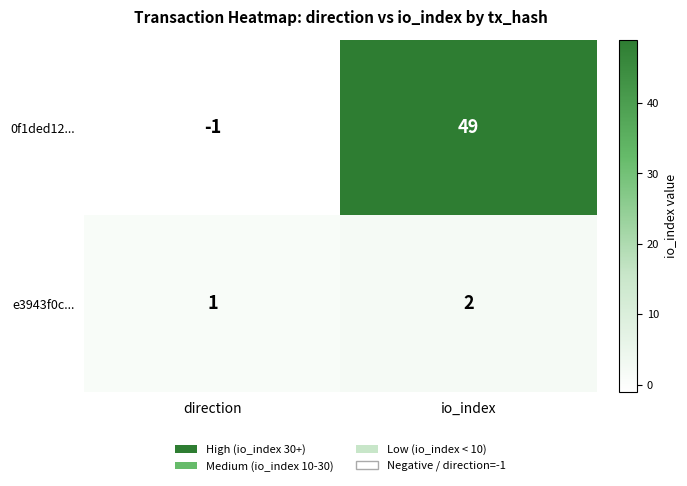

At io_index, list the series in order from largest to smallest.

0f1ded12..., e3943f0c...